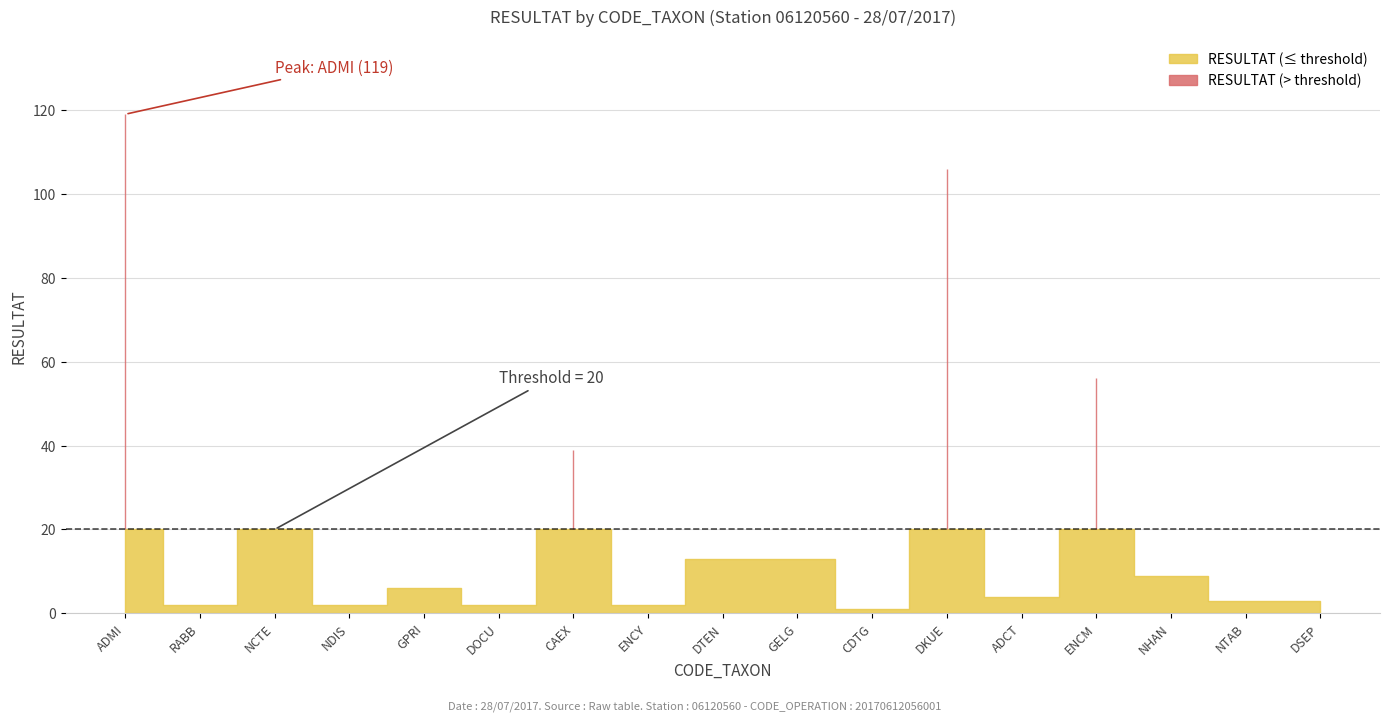

The value at GPRI is 6. True or false?

True